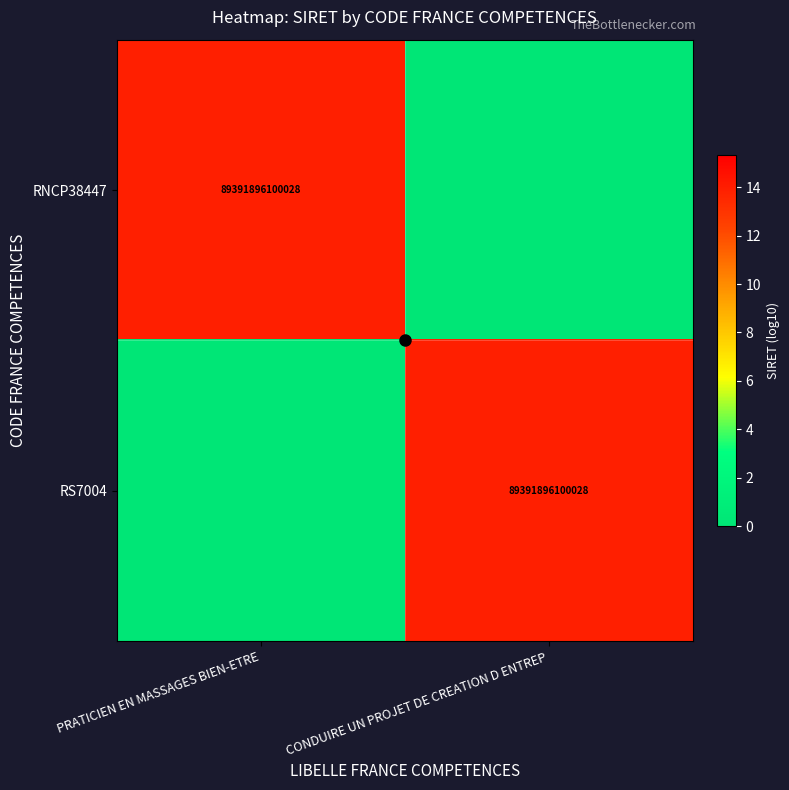

The RNCP38447 series shows 35789558825522 at PRATICIEN EN MASSAGES BIEN-ETRE. True or false?

False